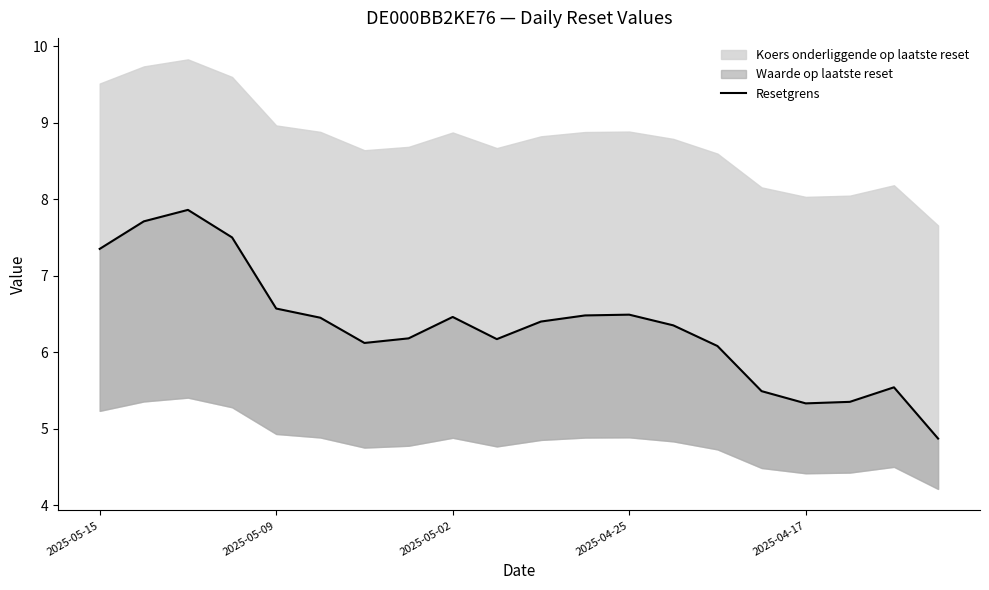

At which category does the data reach its first local valley?

6